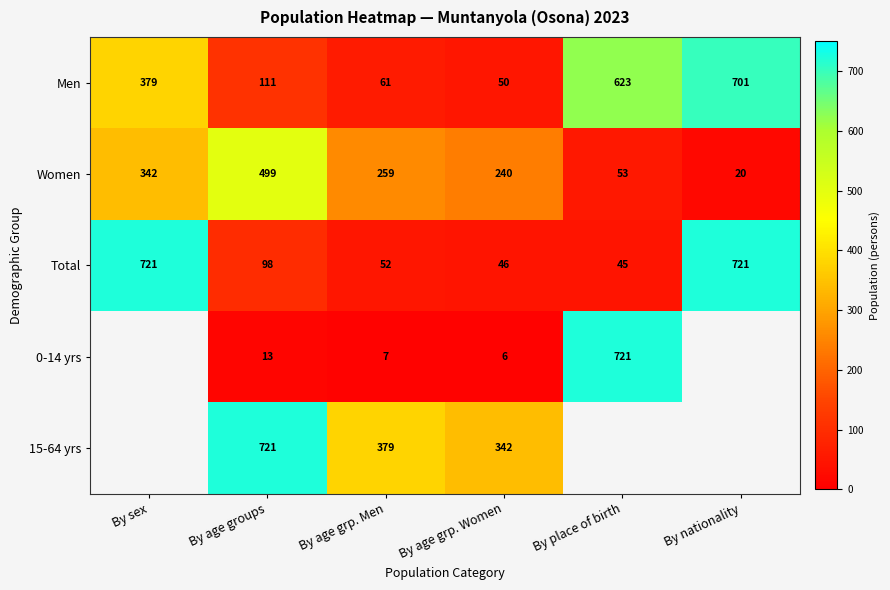

Is the value of Women at By age grp. Women greater than the value of Total at By age grp. Women?

Yes